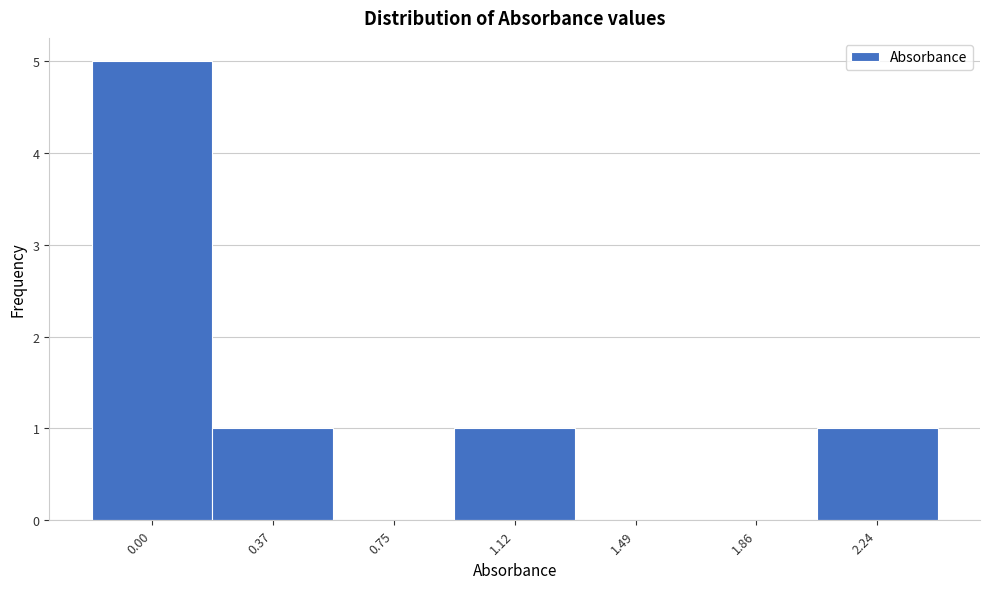

Reading left to right, list all the values displayed in this chart.

0.00=5	0.37=1	0.75=0	1.12=1	1.49=0	1.86=0	2.24=1